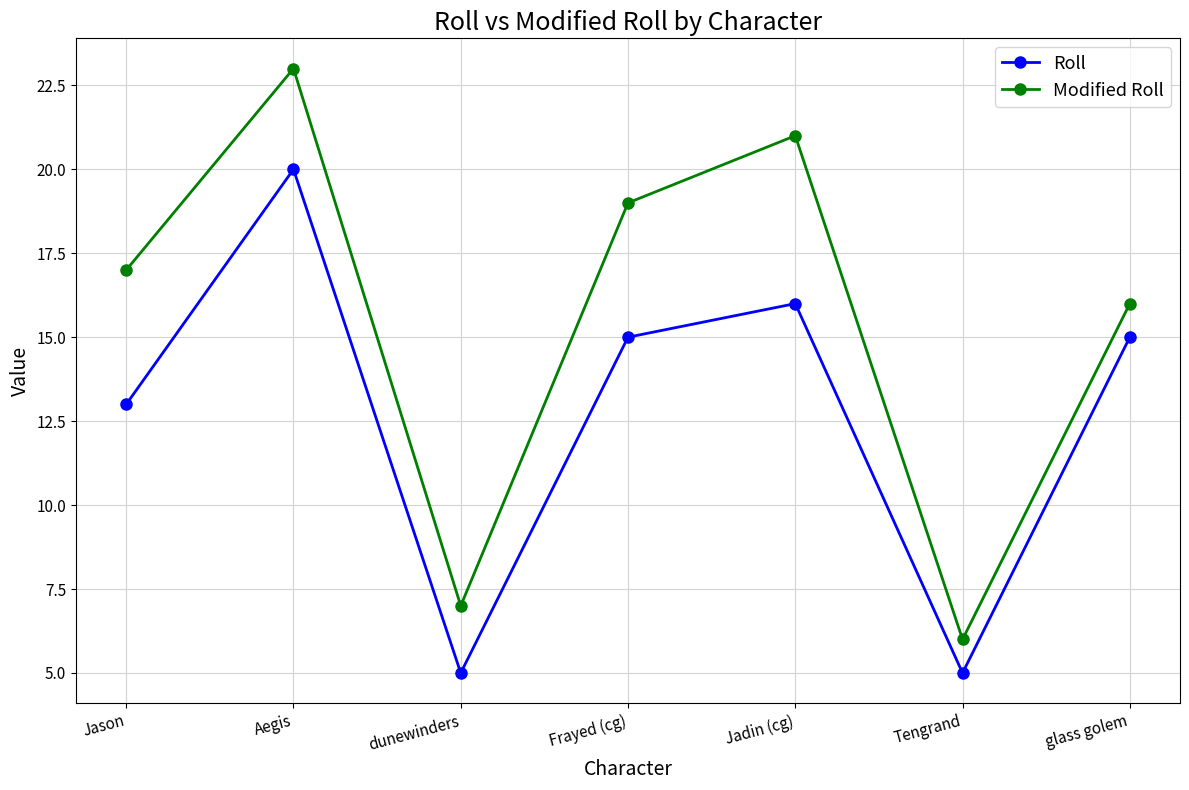

What is the value of the Modified Roll point at the 1st from the left?

17